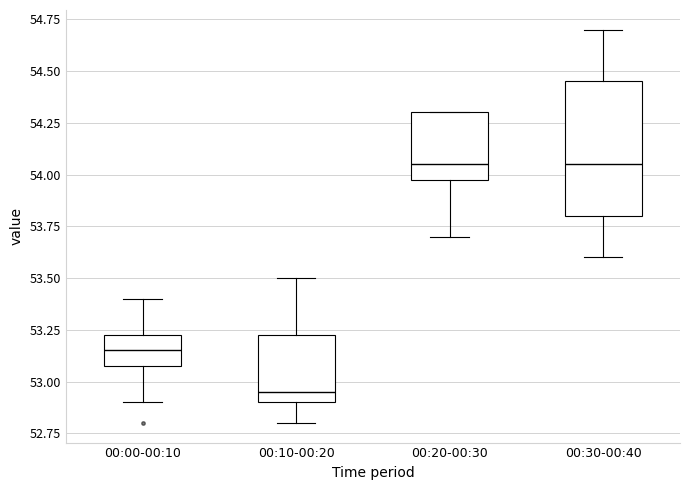

Where does the upper whisker of the box for 00:00-00:10 end on the y-axis? The values are not printed on the chart, so give them approximately, as read against the axis.

53.40